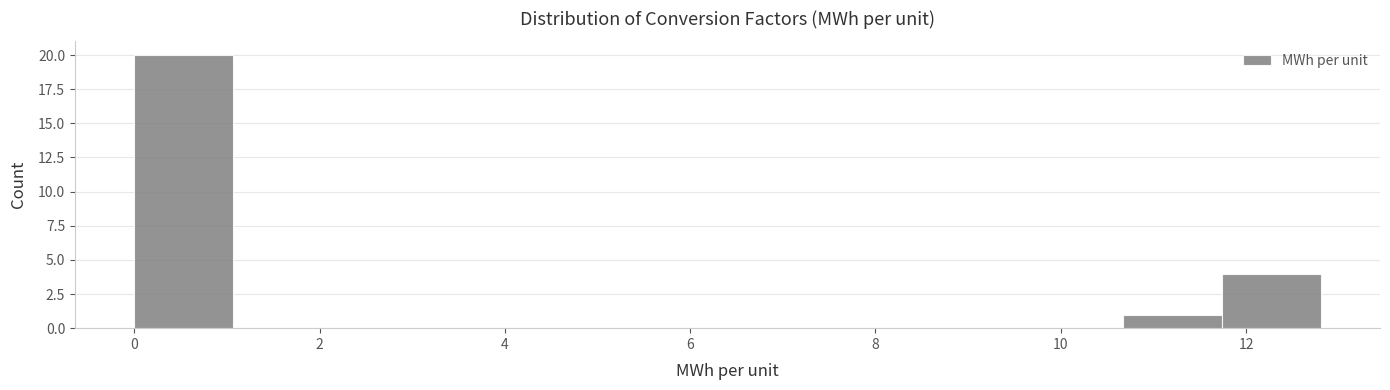

Reading left to right, transcribe this chart: for each bar, give the range it covers on the x-axis and its height. Neither the bar edges nor the heights are printed on the chart, so give them approximately, as read against the axes.

0.0 to 1.0: 20
1.0 to 2.2: 0
2.2 to 3.2: 0
3.2 to 4.2: 0
4.2 to 5.4: 0
5.4 to 6.4: 0
6.4 to 7.4: 0
7.4 to 8.6: 0
8.6 to 9.6: 0
9.6 to 10.6: 0
10.6 to 11.8: 1
11.8 to 12.8: 4